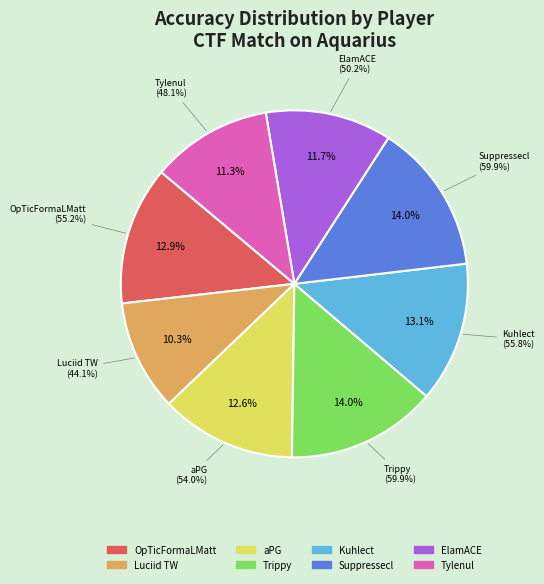

Is OpTicFormaLMatt the majority of the pie?

No